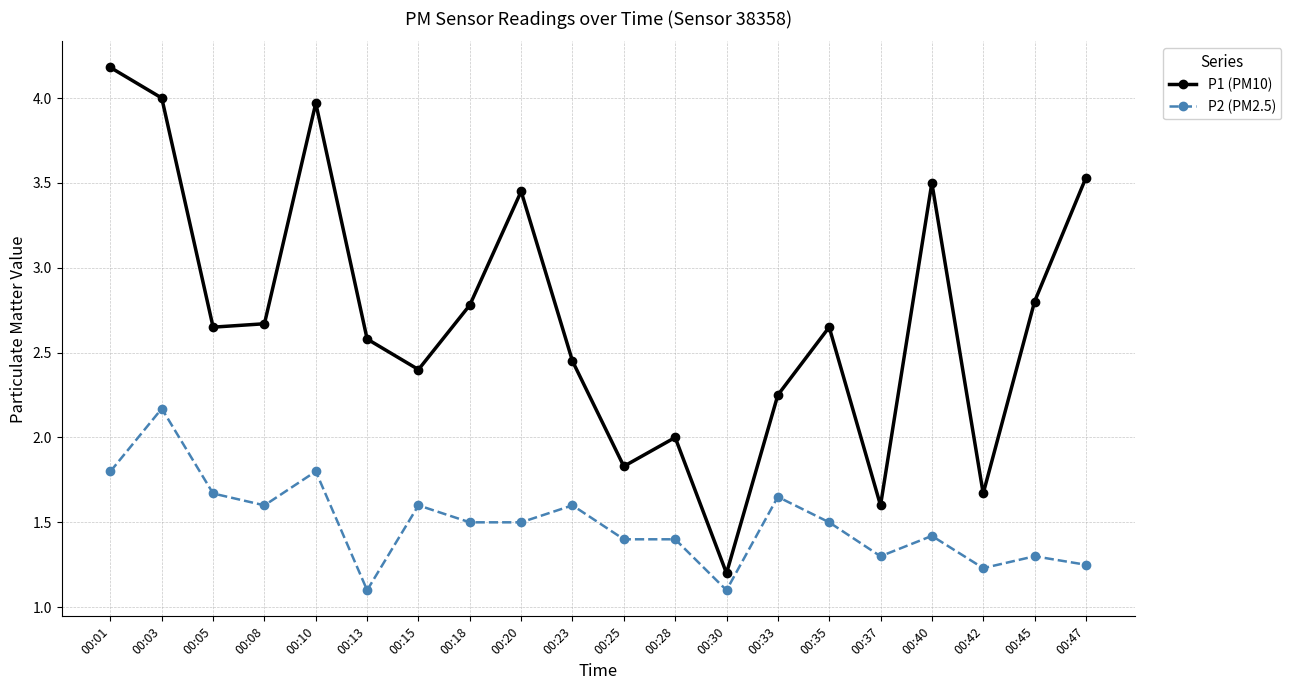

What is the spread (max minus min) of values at 00:42?

0.4